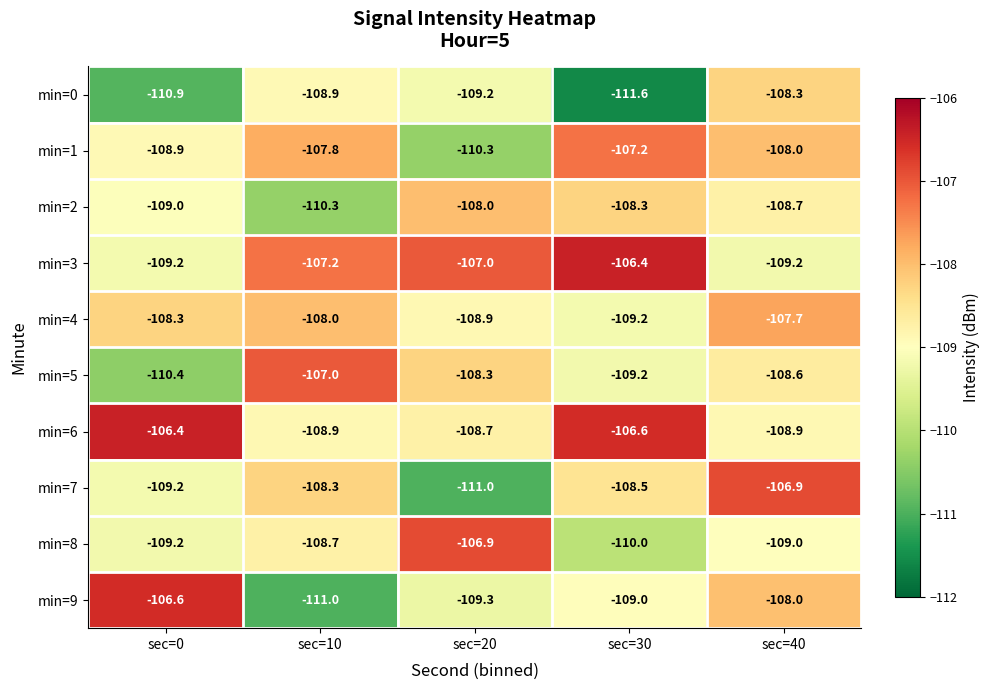

List the labels in order of min=9 value, largest first.

sec=0, sec=40, sec=30, sec=20, sec=10